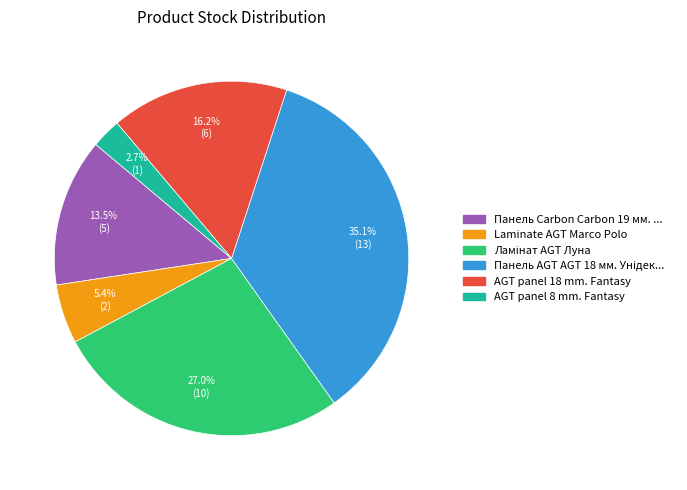

Is there a majority slice in this chart?

No